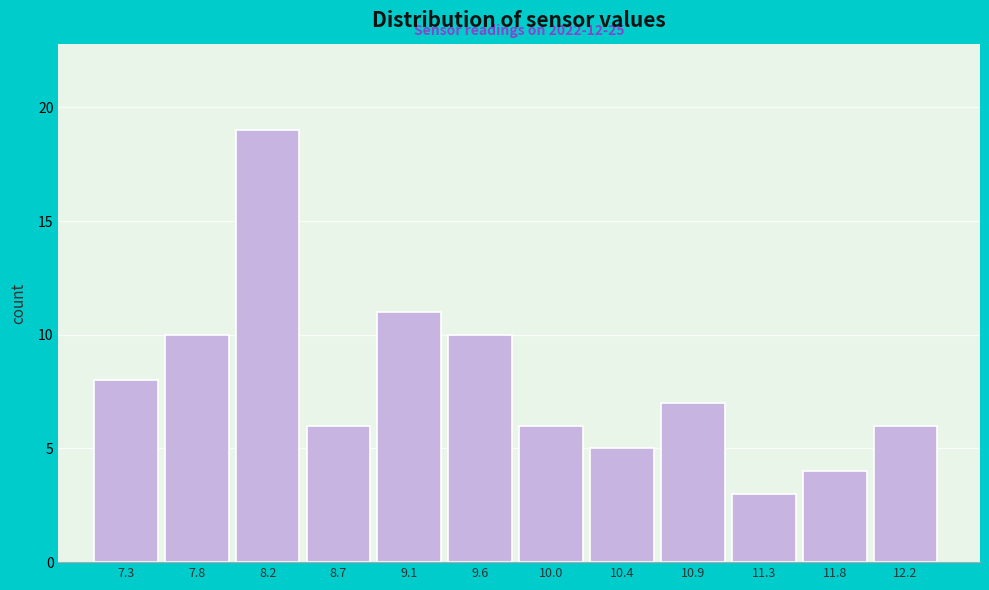

Reading left to right, transcribe all the data shown in this chart.

7.3=8	7.8=10	8.2=19	8.7=6	9.1=11	9.6=10	10.0=6	10.4=5	10.9=7	11.3=3	11.8=4	12.2=6